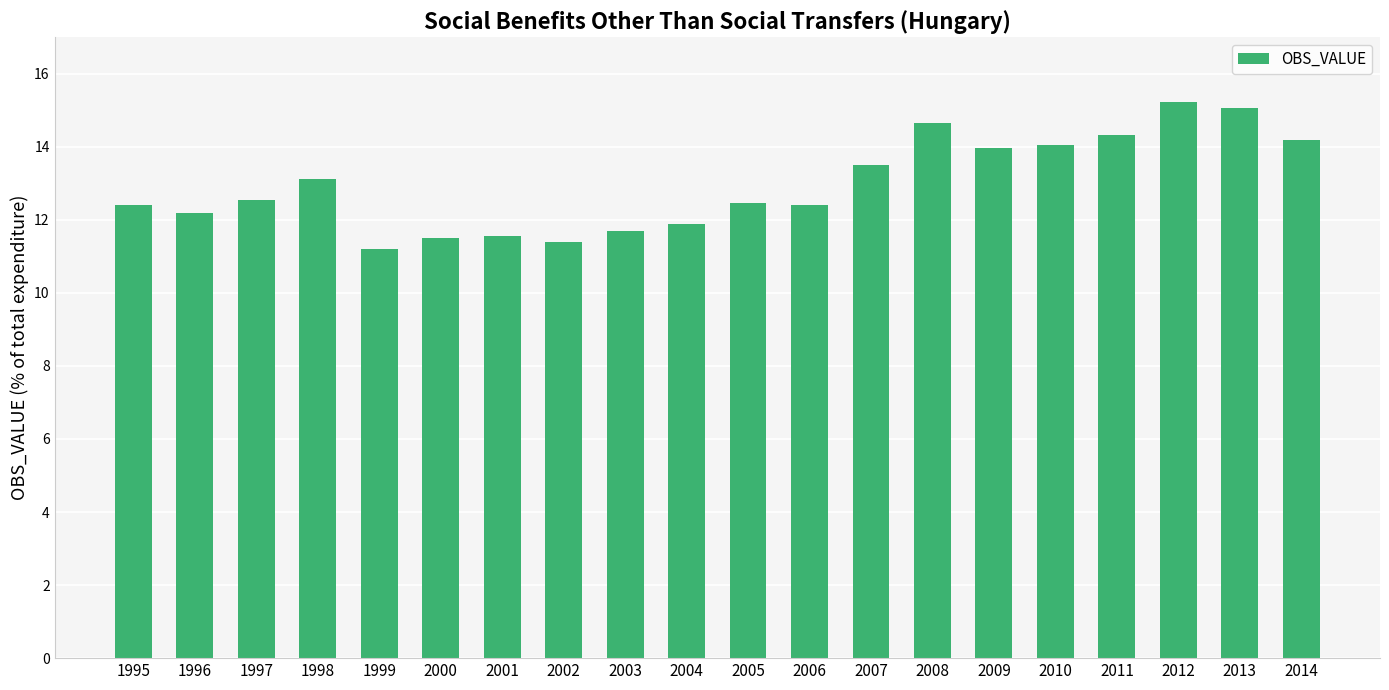

Does the chart contain any negative values?

No